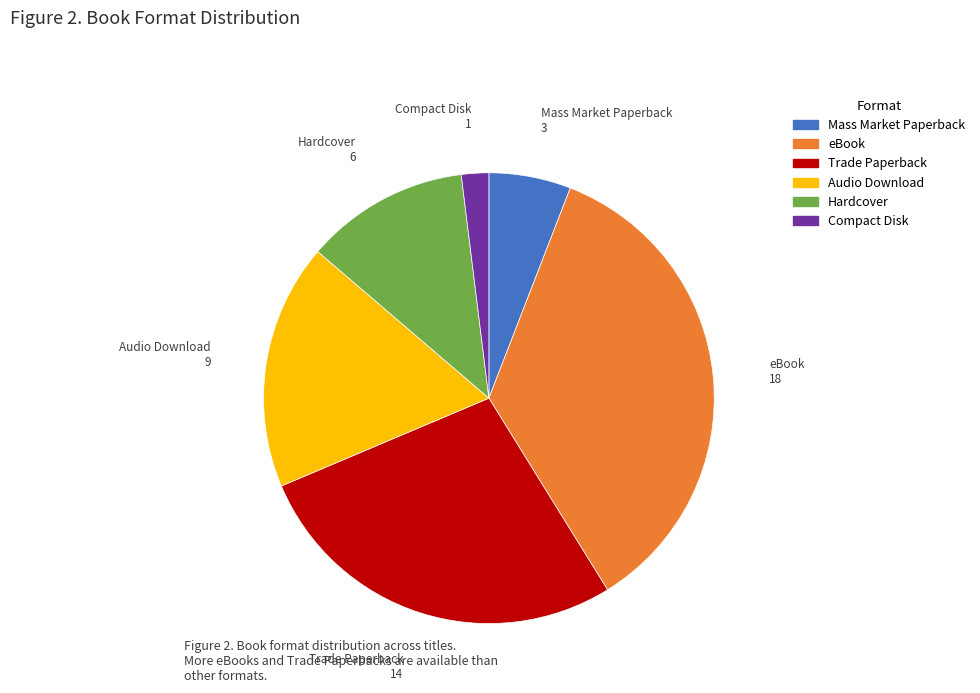

Combined, do Trade Paperback and Hardcover account for over 50%?

No